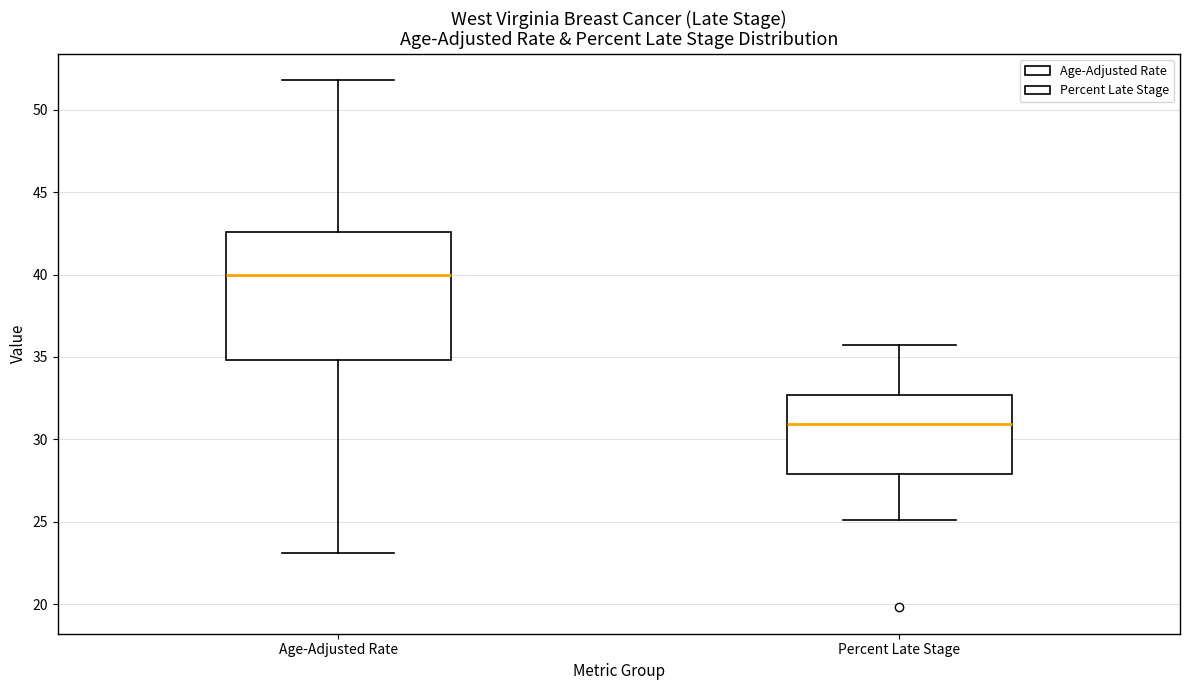

Reading left to right, read every box against the y-axis: the position of its median line, the range the box covers, and the ends of its whiskers. The values are not printed on the chart, so give them approximately, as read against the axis.

Age-Adjusted Rate: median 40.0, box 35.0 to 42.5, whiskers 23.0 to 52.0
Percent Late Stage: median 31.0, box 28.0 to 32.5, whiskers 25.0 to 35.5